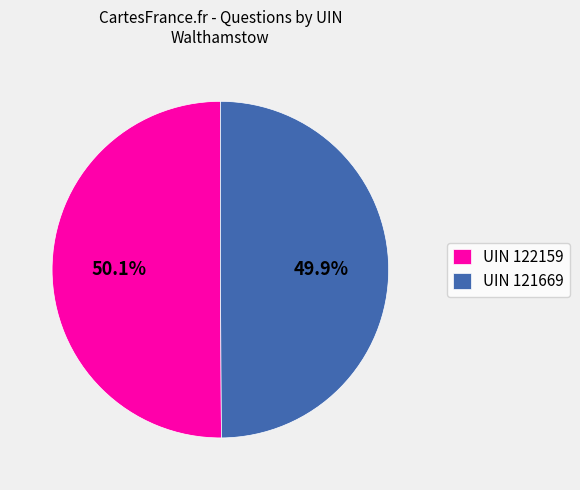

Count the number of slices in the pie.

2